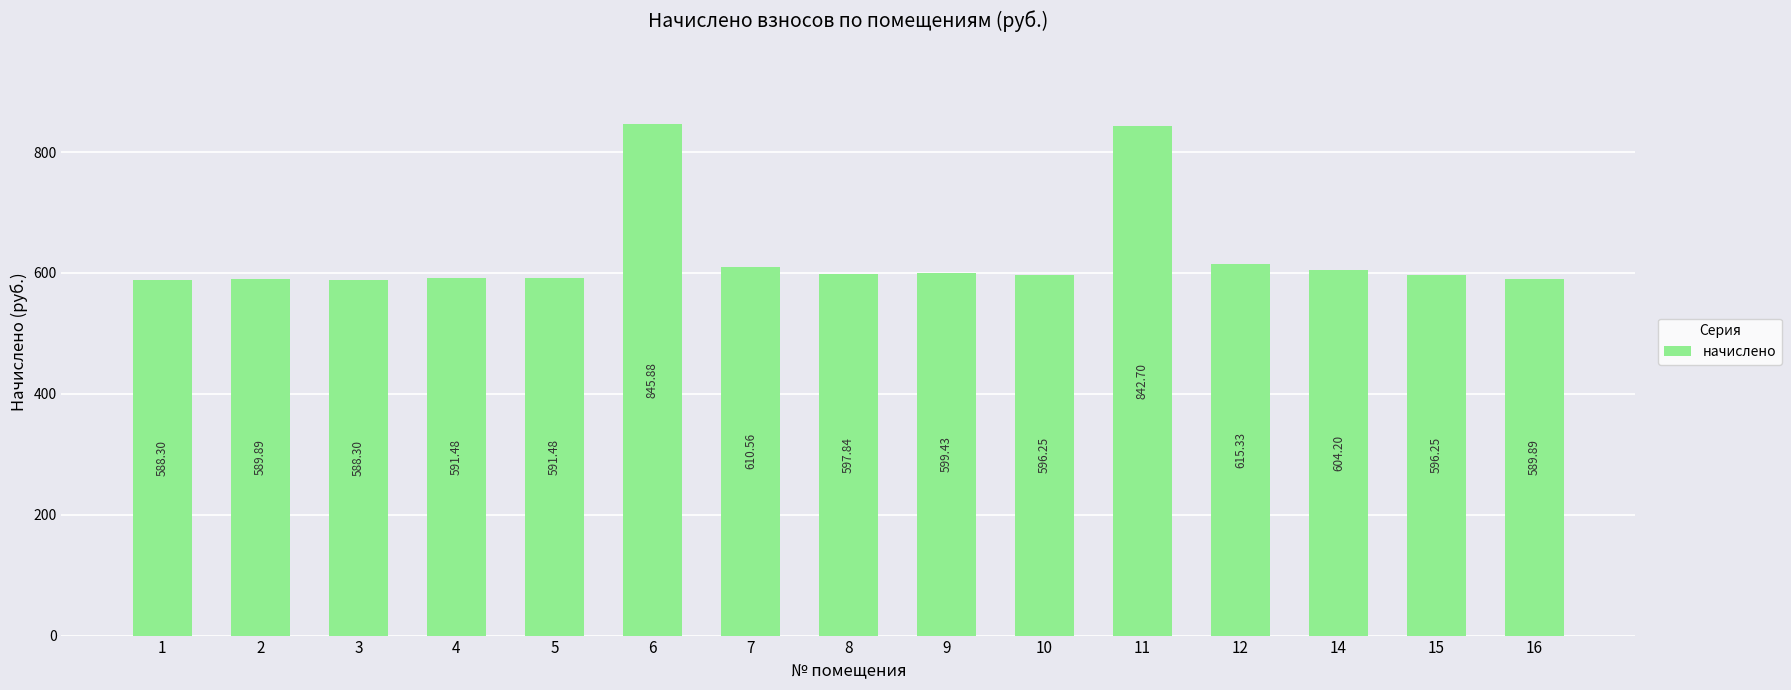

What is the difference between the maximum and minimum values?

257.6